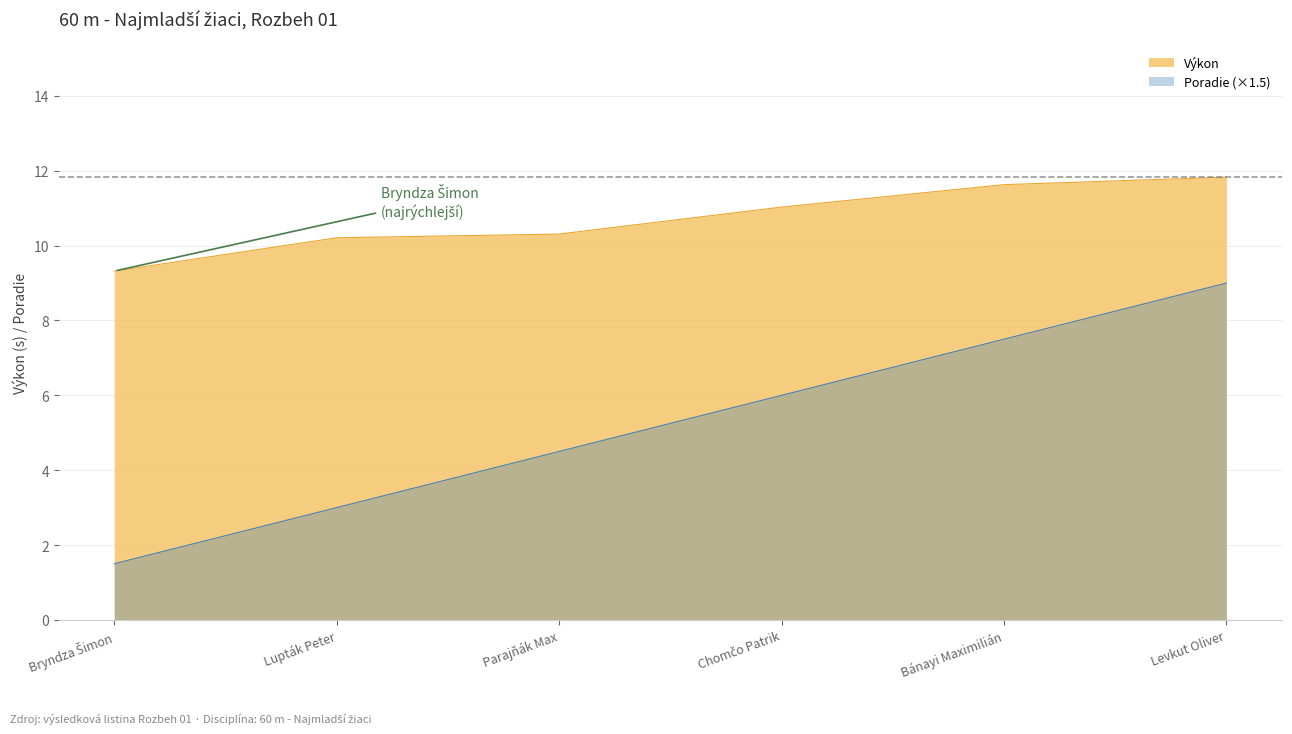

List the labels in order of value, largest first.

Levkut Oliver, Bánayi Maximilián, Chomčo Patrik, Parajňák Max, Lupták Peter, Bryndza Šimon